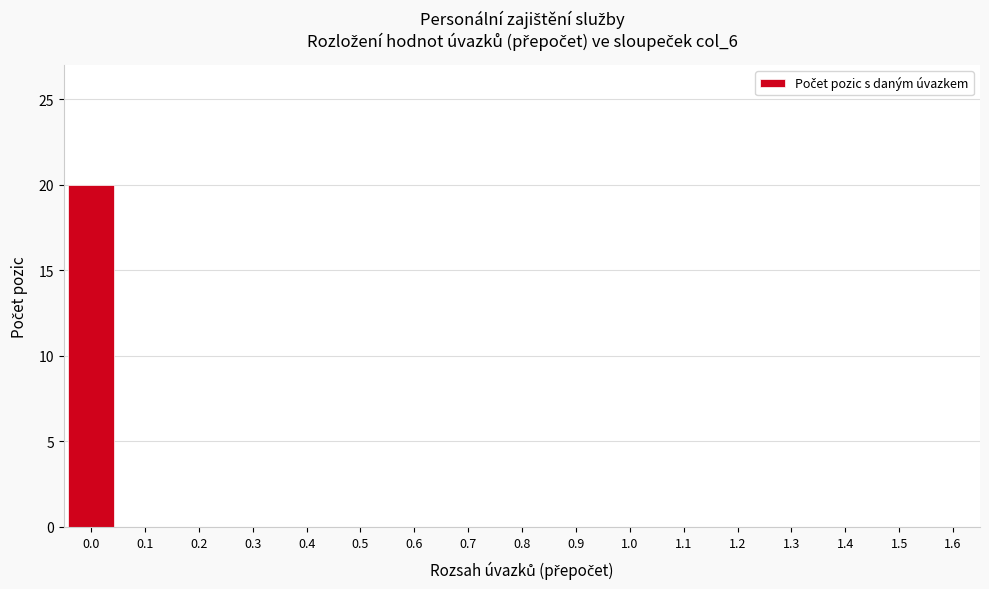

Reading right to left, extract all data points from this chart.

1.6=0	1.5=0	1.4=0	1.3=0	1.2=0	1.1=0	1.0=0	0.9=0	0.8=0	0.7=0	0.6=0	0.5=0	0.4=0	0.3=0	0.2=0	0.1=0	0.0=20